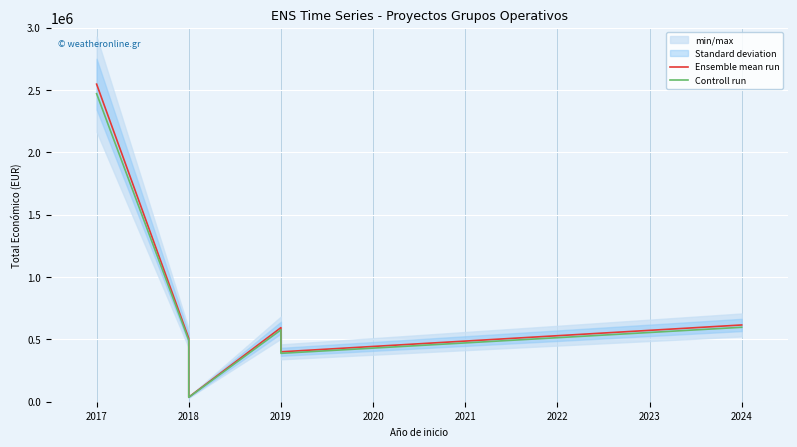

List the series in order of their overall mean, lowest first.

Controll run, Ensemble mean run